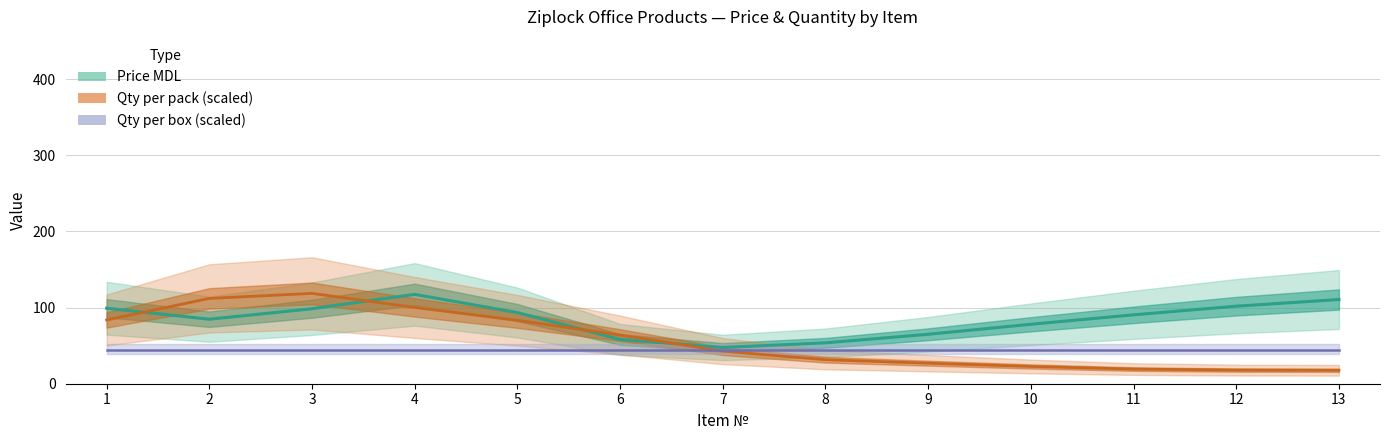

Reading left to right, what are all the values shown in this chart?

Price MDL: 99.1	84.7	98.4	117.3	93.4	58.1	47.6	53.7	64.9	78.0	90.4	101.8	110.5
Qty per pack (scaled): 83.7	112.0	118.6	100.1	83.3	63.9	42.8	31.5	27.0	22.7	19.2	17.9	17.6
Qty per box (scaled): 44.1	44.1	44.1	44.1	44.1	44.1	44.1	44.1	44.1	44.1	44.1	44.1	44.1